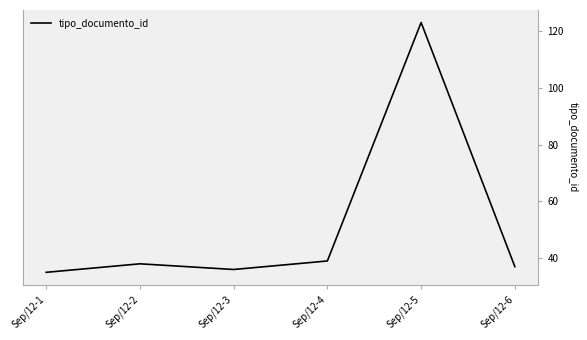

What is the smallest value displayed?

35